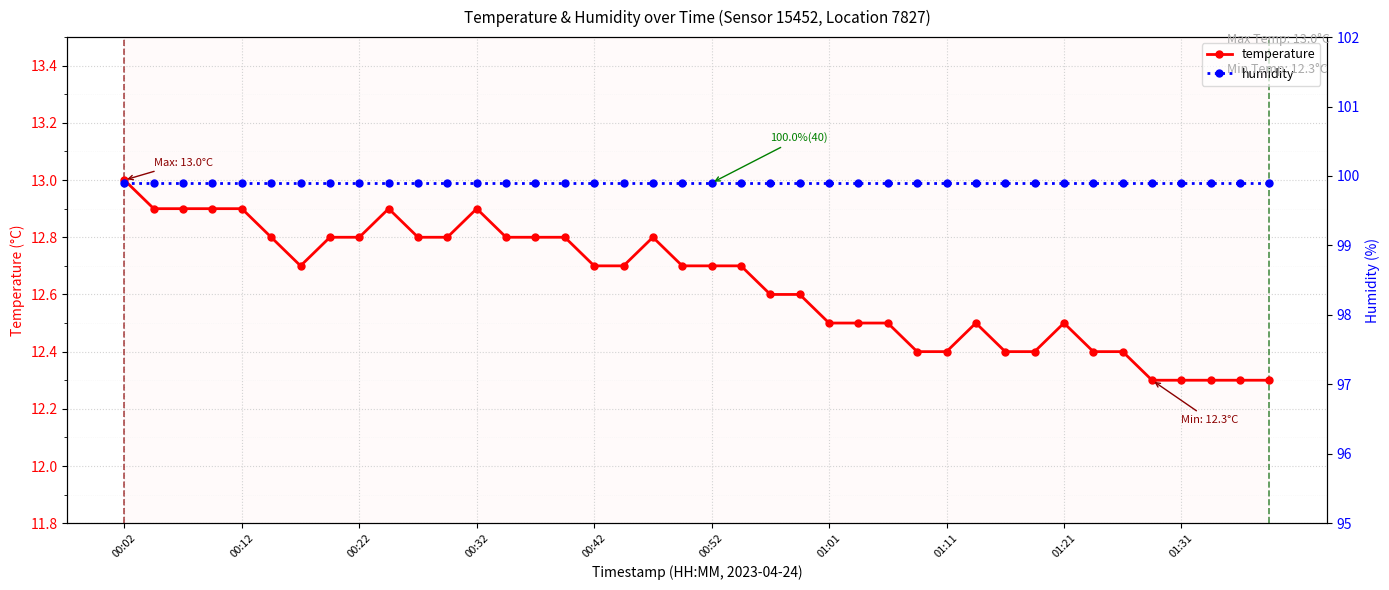

True or false: temperature has more than 0 points higher than both neighbors.

True